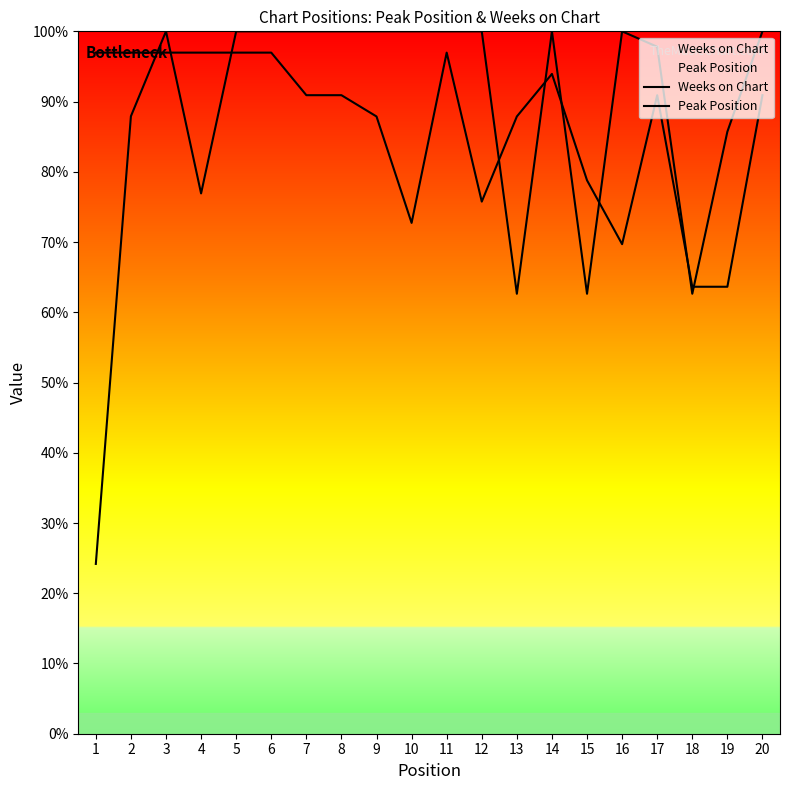

Which series has the largest total across all categories?

Weeks on Chart